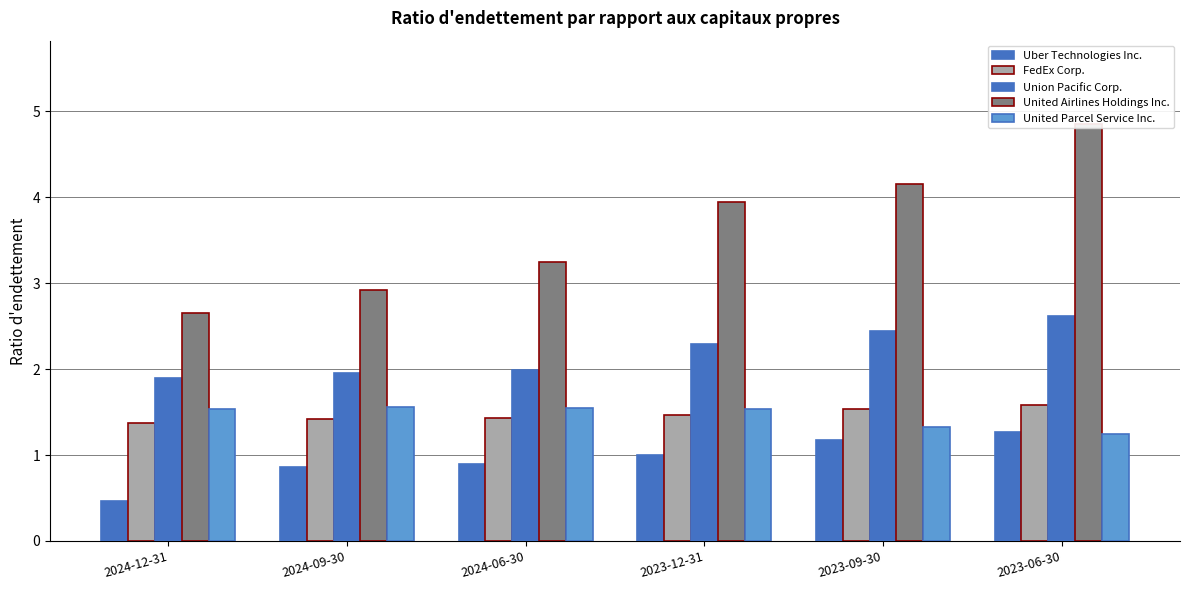

At how many categories does at least one series exceed 3?

4